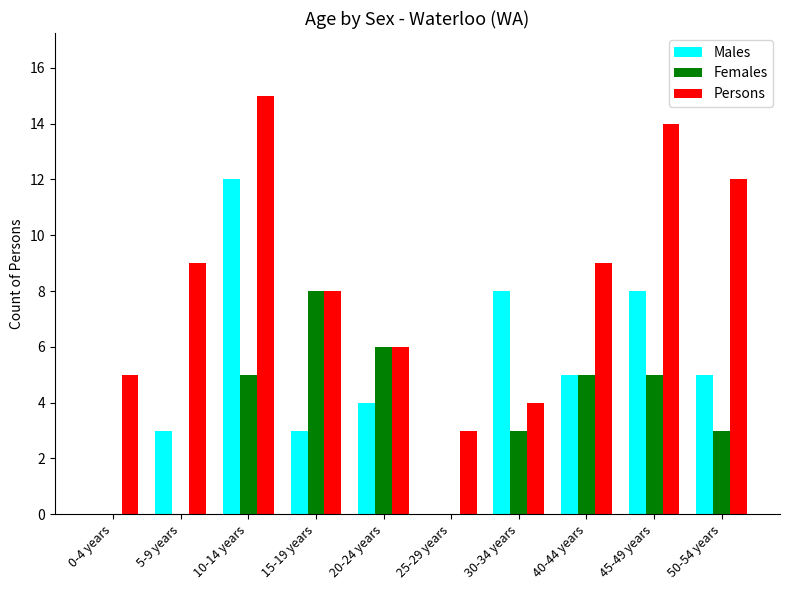

What is the sum of the Persons values at 30-34 years and 15-19 years?

12